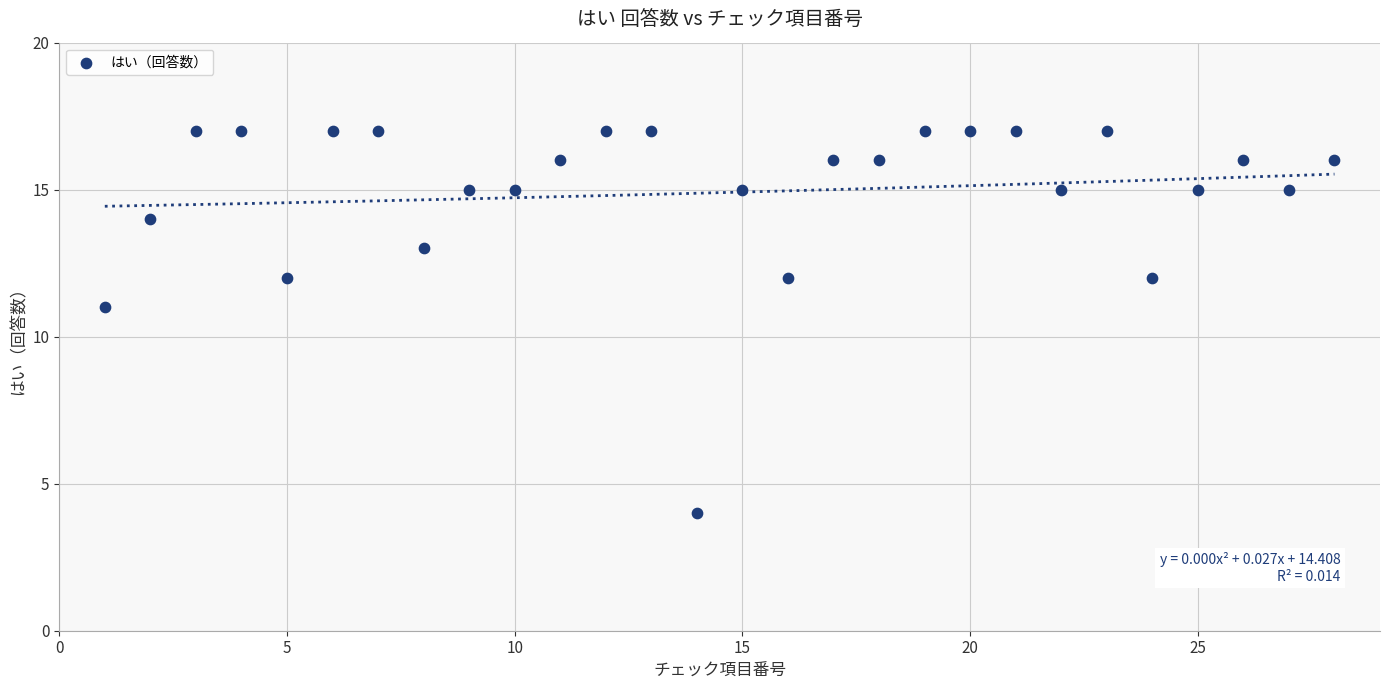

What Y value in the scatter plot is closest to 10?

11